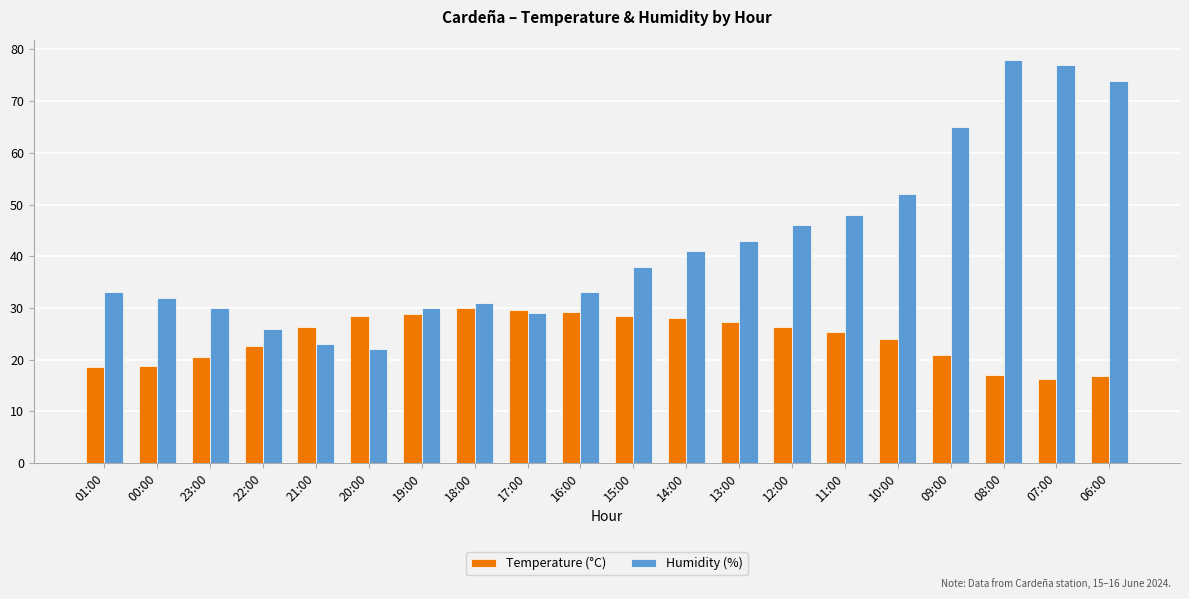

What is the lowest value of the Temperature (°C) series?

16.3